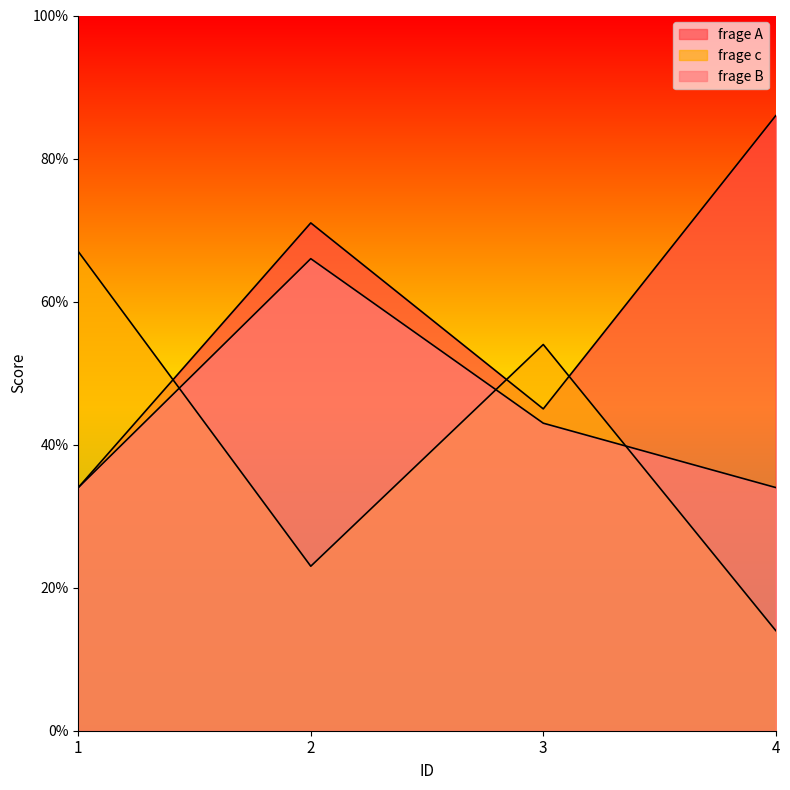

What are all the series names shown in the legend?

frage A, frage c, frage B